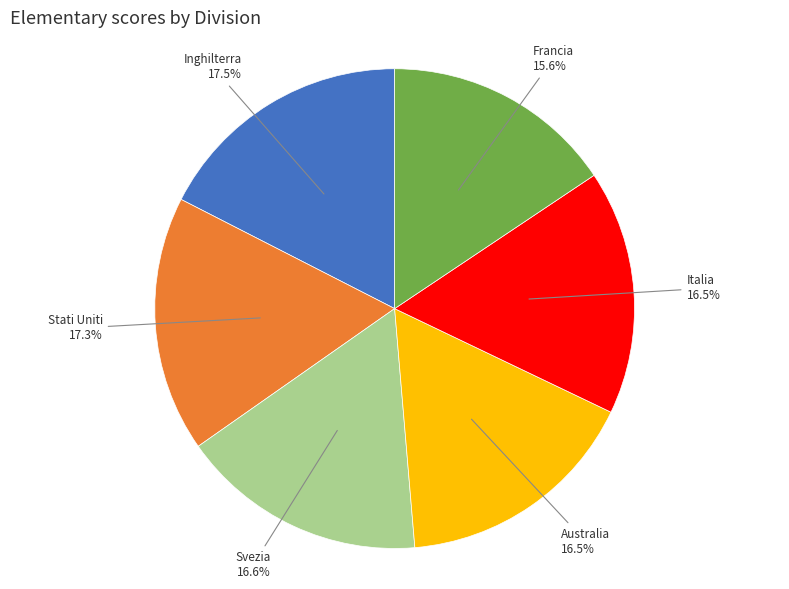

Is there a majority slice in this chart?

No